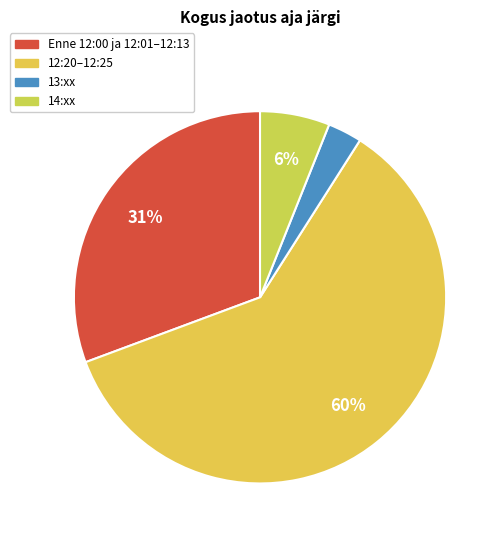

How many segments does this pie chart have?

4